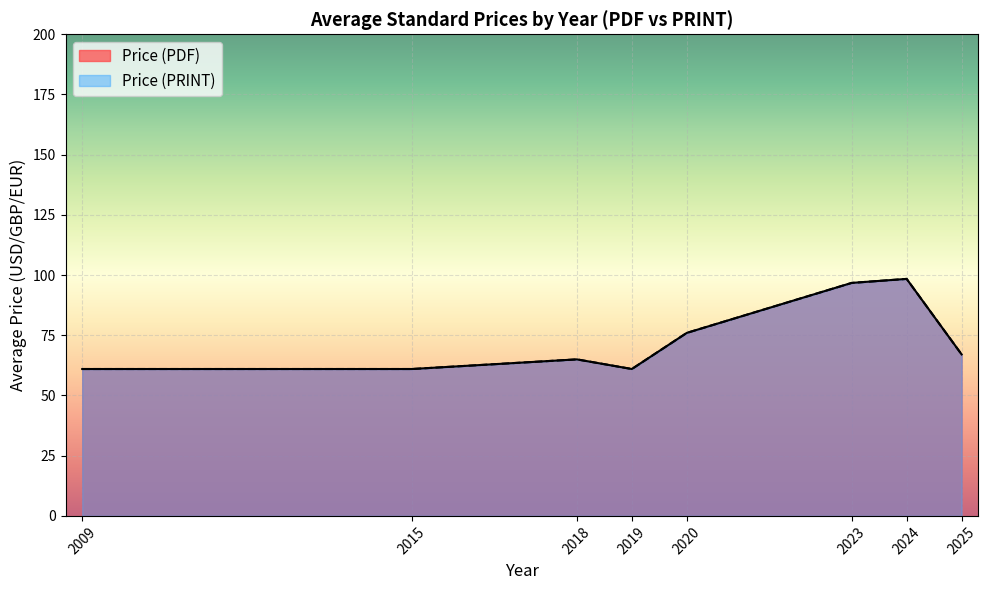

Does the chart display data point markers on the line(s)?

No